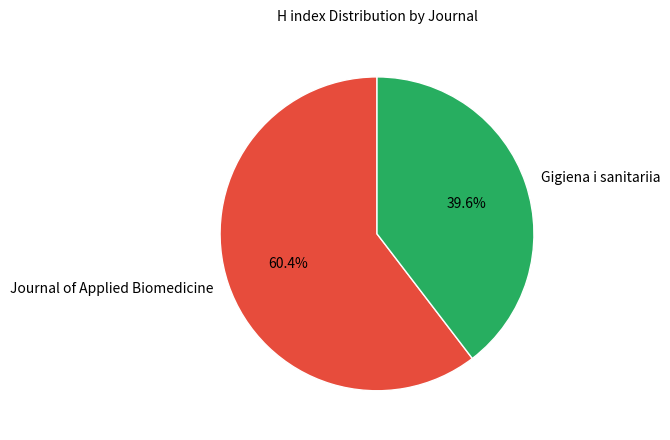

Count the number of slices in the pie.

2